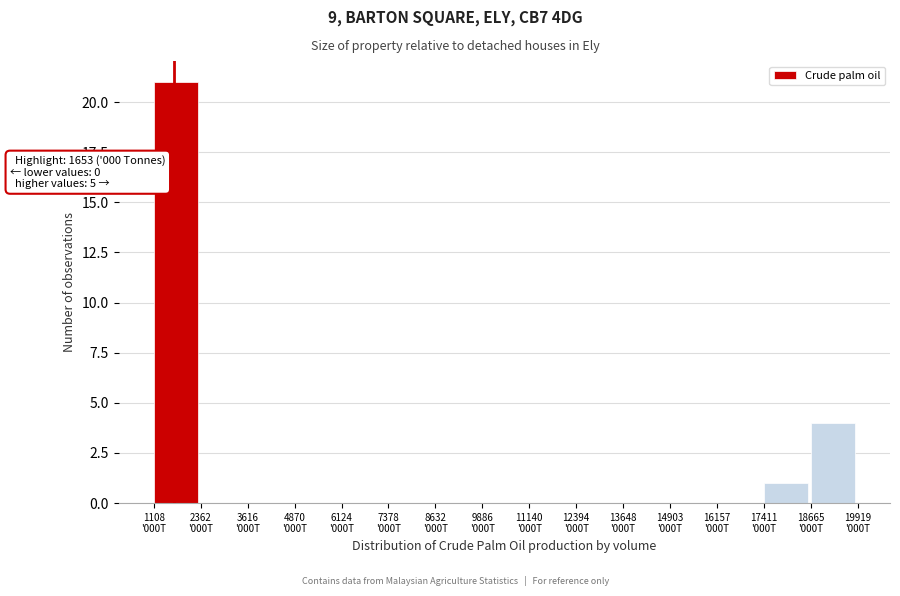

What is the greatest value displayed?

21